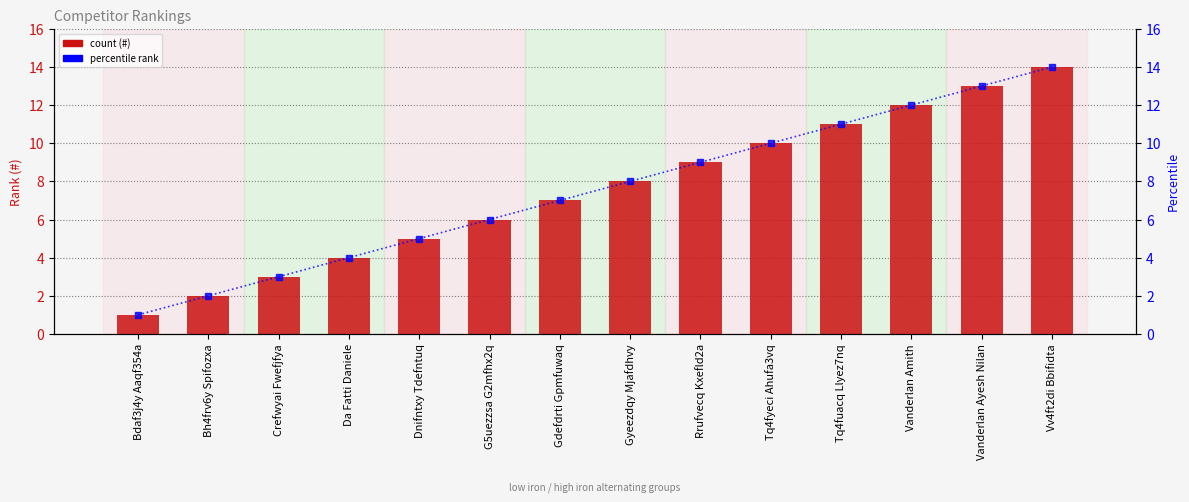

Reading left to right, list all the values displayed in this chart.

#: Bdaf3j4y Aaqf354a=1	Bh4frv6y Spifozxa=2	Crefwyai Fwefjfya=3	Da Fatti Daniele=4	Dnifntxy Tdefntuq=5	G5uezzsa G2mfhx2q=6	Gdefdrti Gpmfuwaq=7	Gyeezdqy Mjafdhvy=8	Rrufvecq Kxefld2a=9	Tq4fyeci Ahufa3vq=10	Tq4fuacq Llyez7nq=11	Vanderlan Amith=12	Vanderlan Ayesh Nilan=13	Vv4ft2di Bbifidta=14
percentile rank within the sample: Bdaf3j4y Aaqf354a=1	Bh4frv6y Spifozxa=2	Crefwyai Fwefjfya=3	Da Fatti Daniele=4	Dnifntxy Tdefntuq=5	G5uezzsa G2mfhx2q=6	Gdefdrti Gpmfuwaq=7	Gyeezdqy Mjafdhvy=8	Rrufvecq Kxefld2a=9	Tq4fyeci Ahufa3vq=10	Tq4fuacq Llyez7nq=11	Vanderlan Amith=12	Vanderlan Ayesh Nilan=13	Vv4ft2di Bbifidta=14